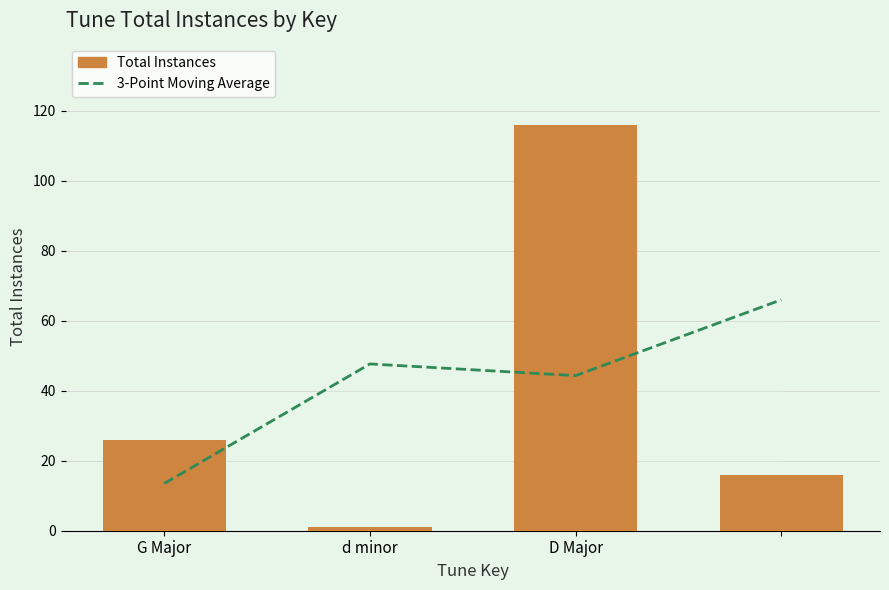

List the labels in order of 3-Point Moving Average value, smallest first.

G Major, D Major, d minor, 3